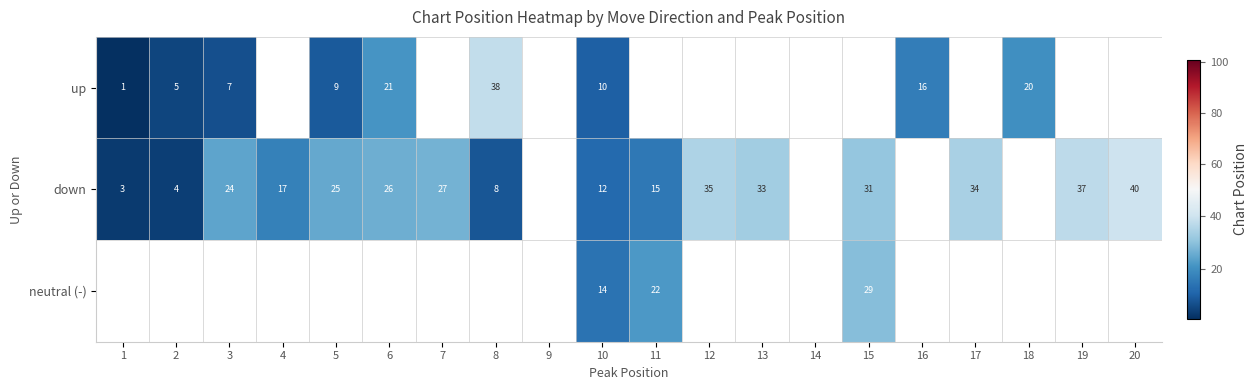

Is it true that down equals 33 at 13?

True